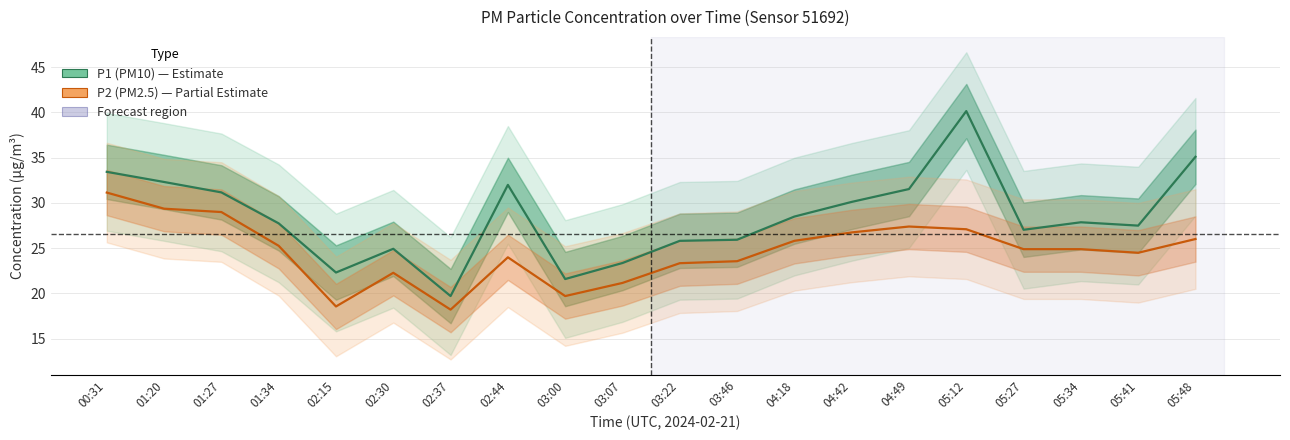

Read the P1 (PM10) value at 05:12.

40.1